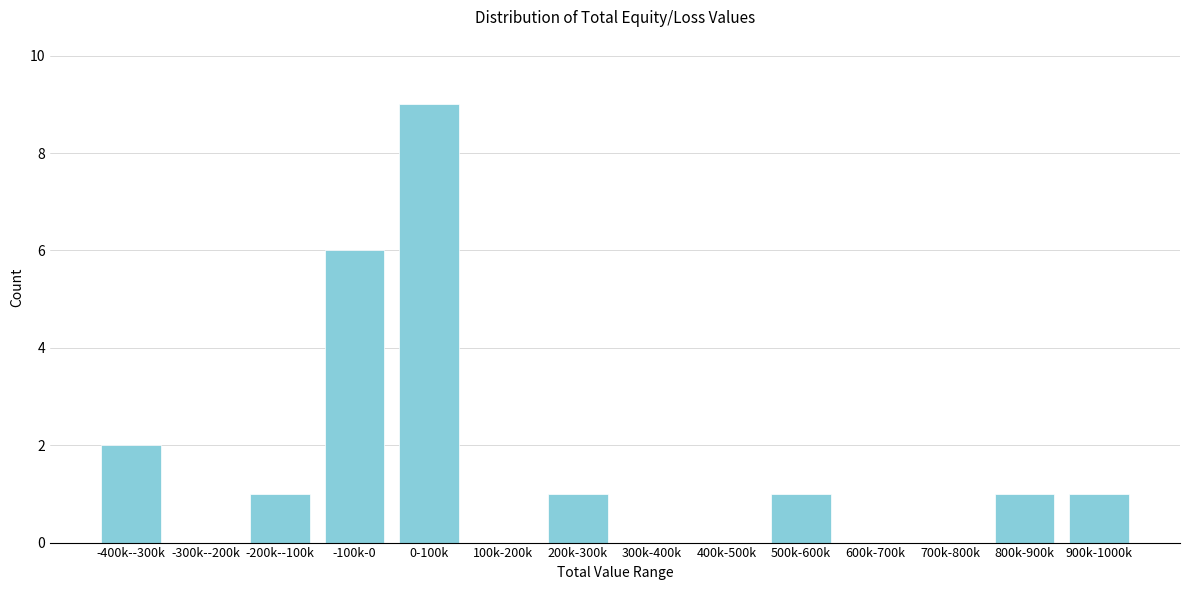

Reading left to right, what are all the values shown in this chart?

-400k--300k=2	-300k--200k=0	-200k--100k=1	-100k-0=6	0-100k=9	100k-200k=0	200k-300k=1	300k-400k=0	400k-500k=0	500k-600k=1	600k-700k=0	700k-800k=0	800k-900k=1	900k-1000k=1